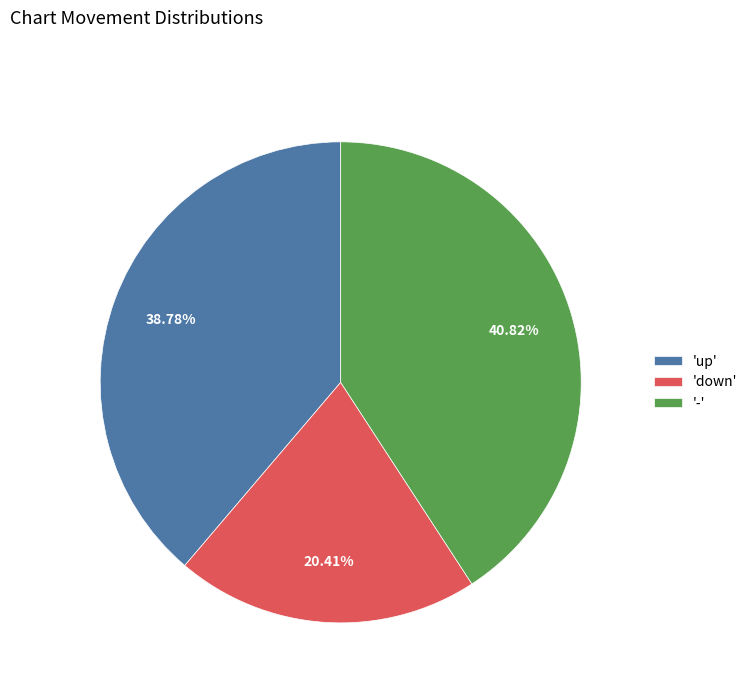

How many segments does this pie chart have?

3